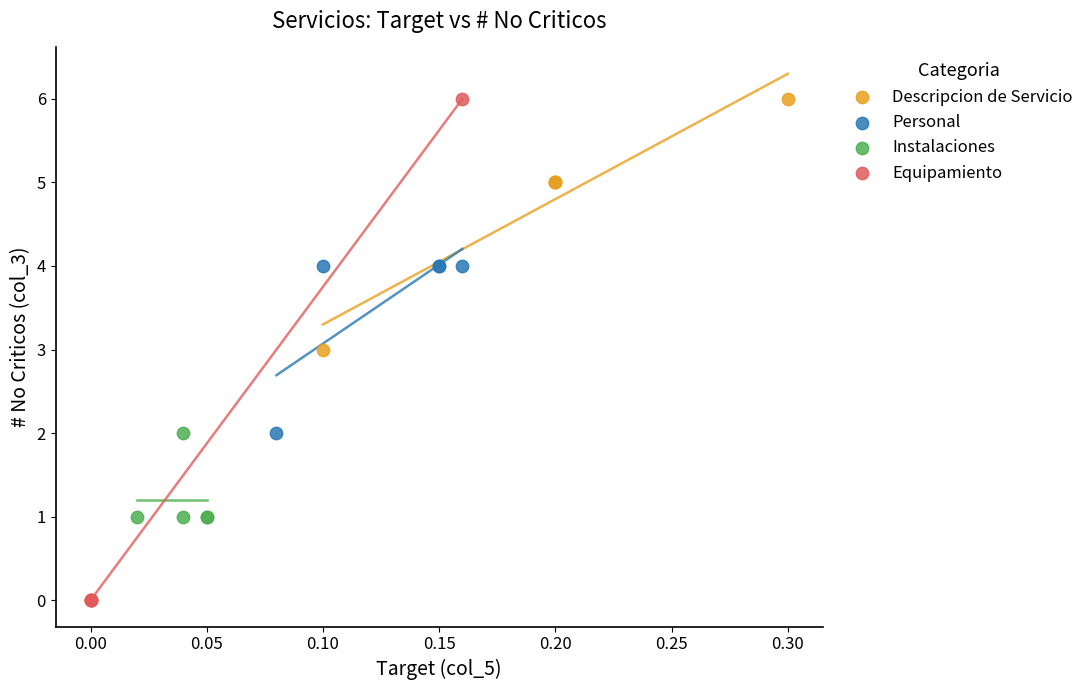

What are all the series names shown in the legend?

Descripcion de Servicio, Personal, Instalaciones, Equipamiento